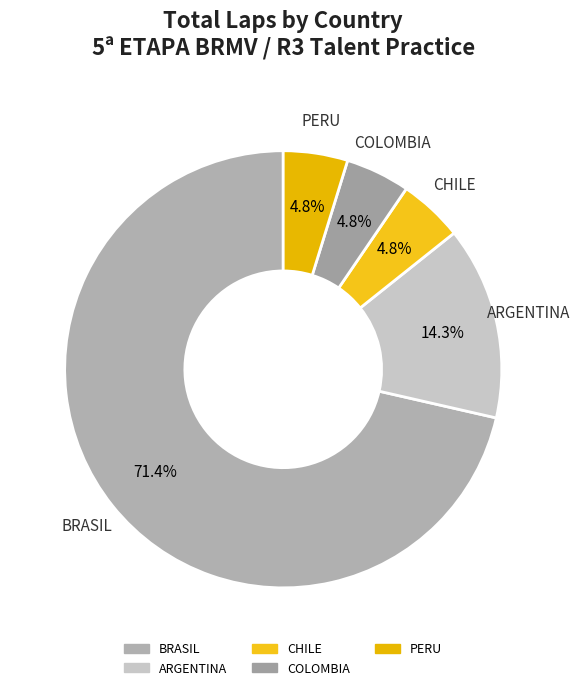

How many slices are in this pie chart?

5